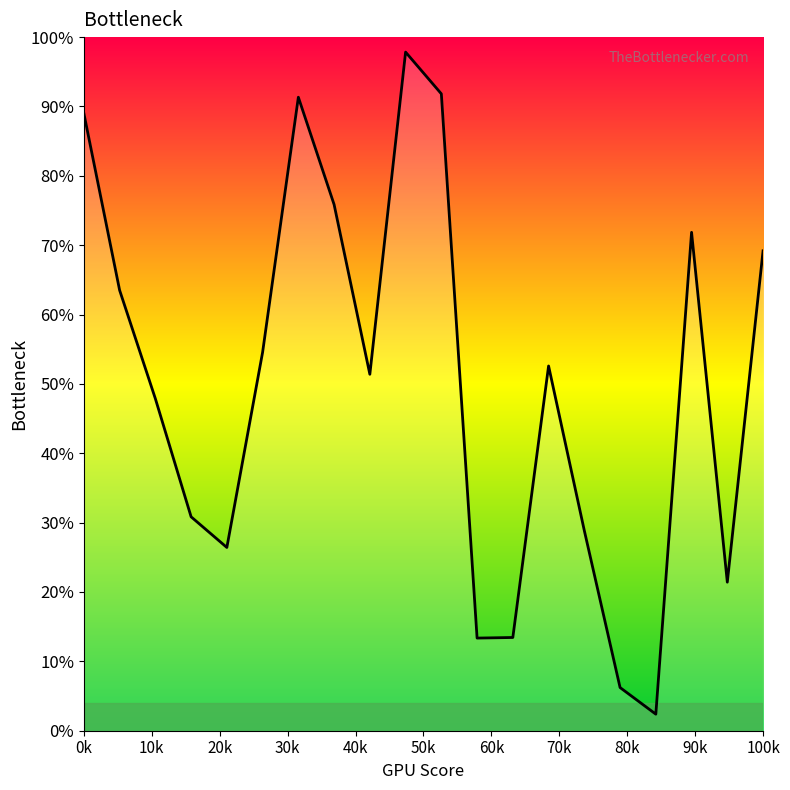

Does the chart have visible grid lines?

No